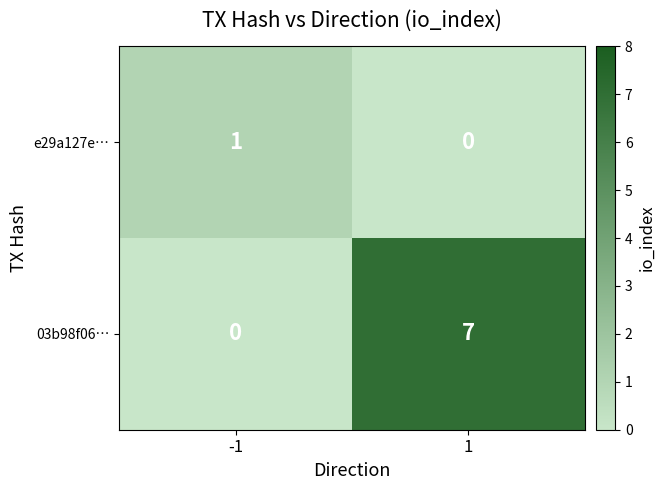

Rank the series at -1 from highest to lowest value.

e29a127e…, 03b98f06…